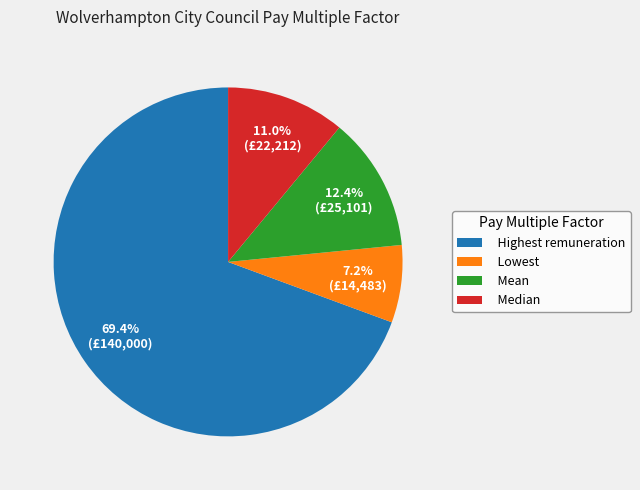

The Median slice represents 11% of the pie. True or false?

True